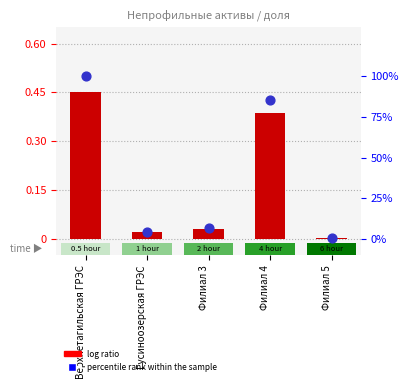

Is the value of log ratio at Верхнетагильская ГРЭС greater than the value of percentile rank within the sample at Филиал 4?

No